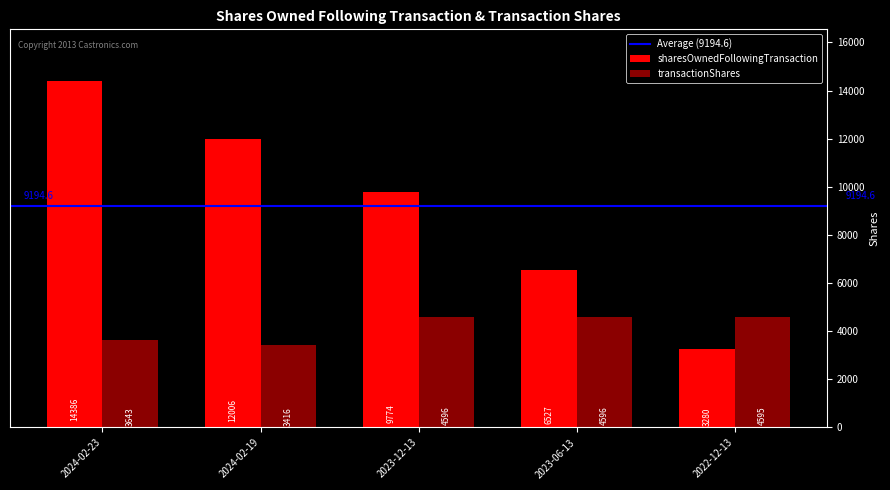

Which series has the largest total across all categories?

sharesOwnedFollowingTransaction